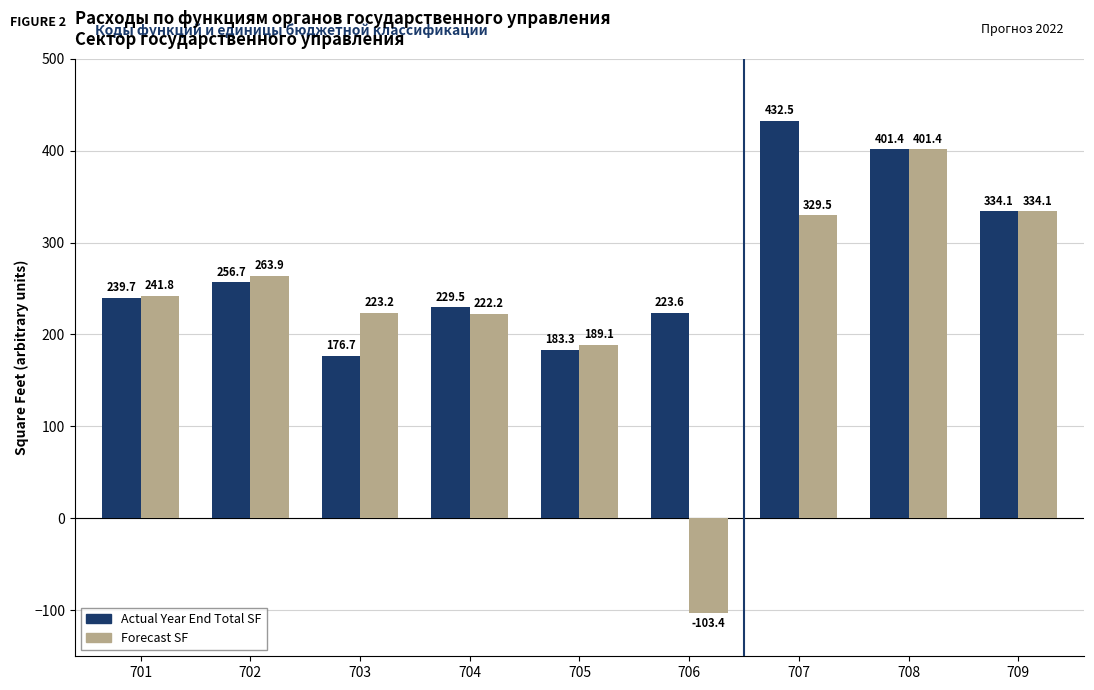

How many data points does each series have?

9